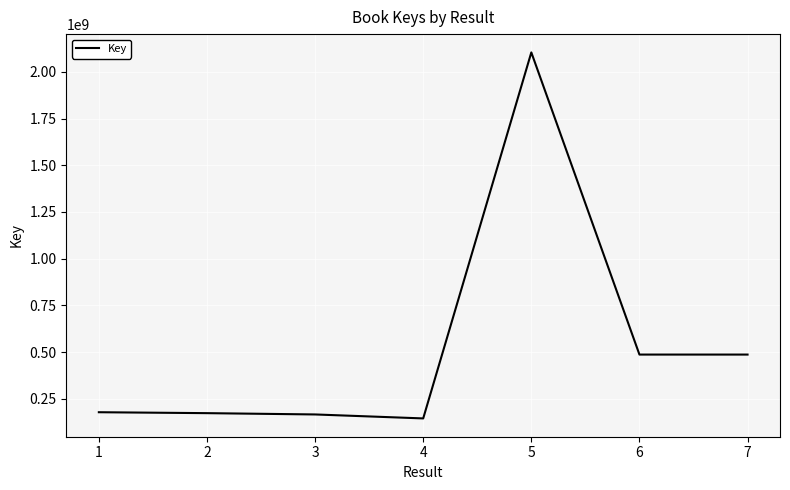

What is the ratio of the value at 5 to the value at 1?

11.8